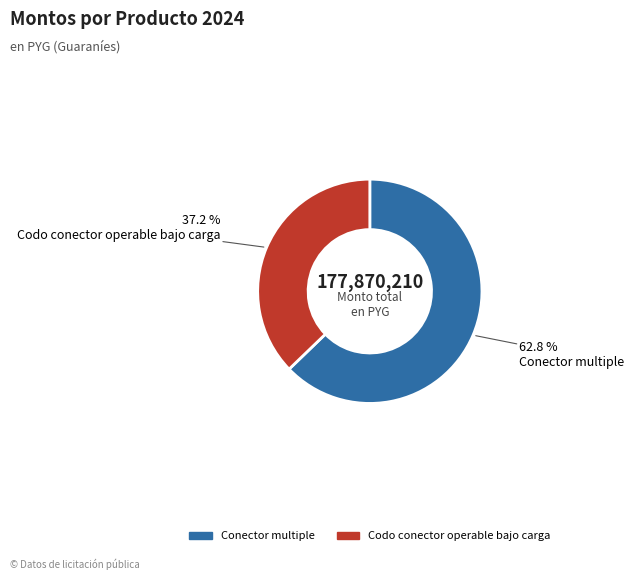

Between Conector multiple and Codo conector operable bajo carga, which is larger?

Conector multiple